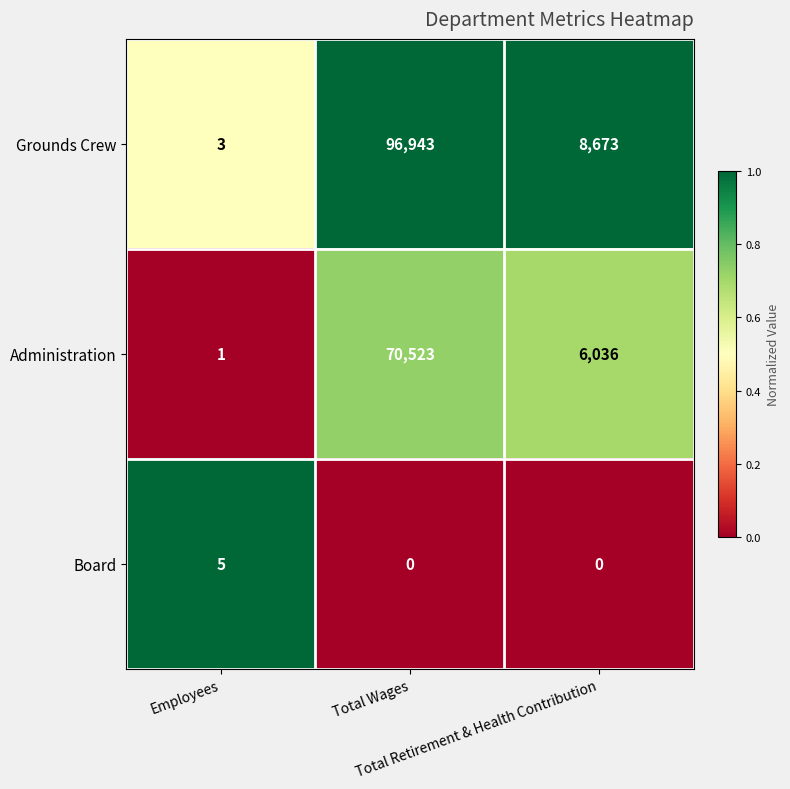

Rank the series by their maximum value, from highest to lowest.

Grounds Crew, Administration, Board